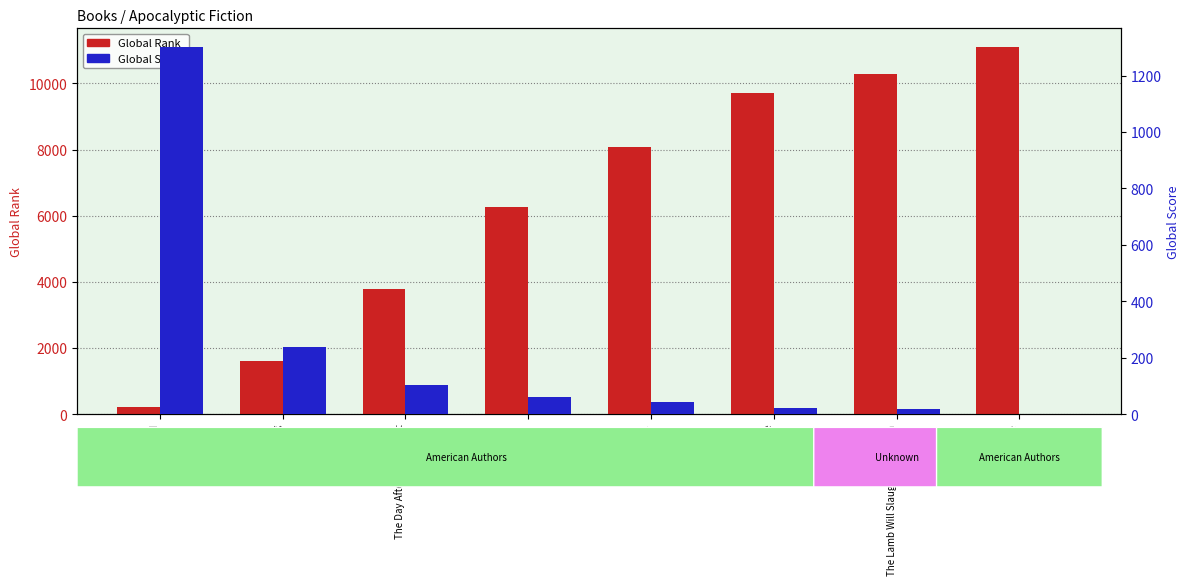

True or false: Global Rank has a value of 9704 at The Passage.

True